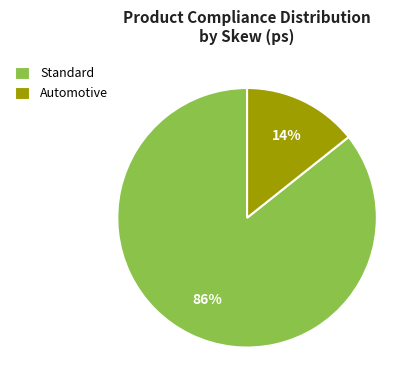

To the nearest percent, what percentage of the pie is Standard?

86%